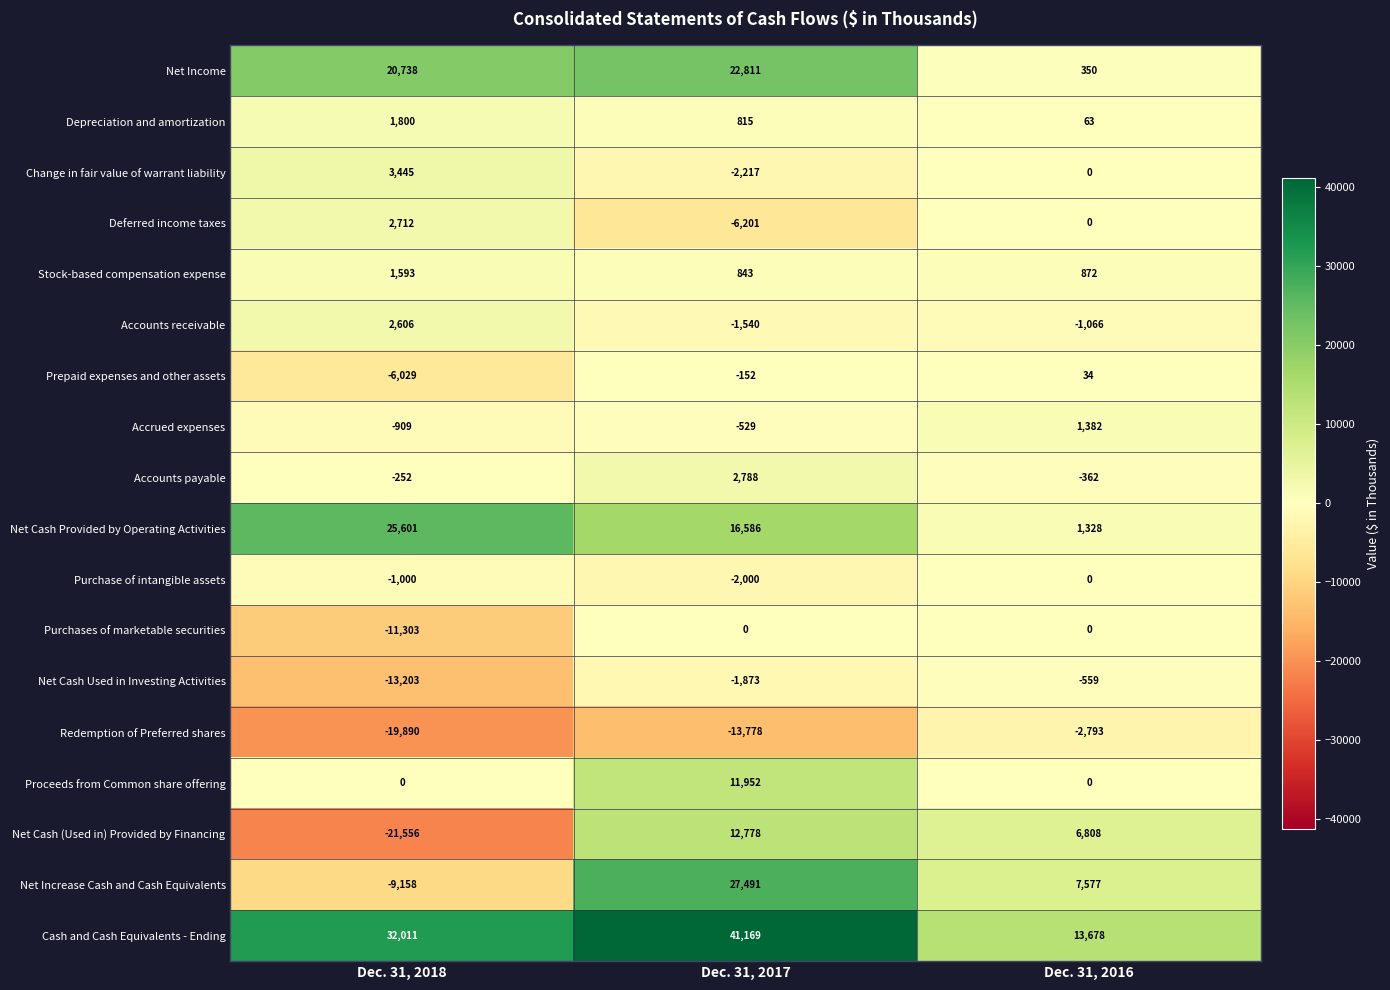

What is the difference between the Change in fair value of warrant liability values at Dec. 31, 2016 and Dec. 31, 2018?

3445